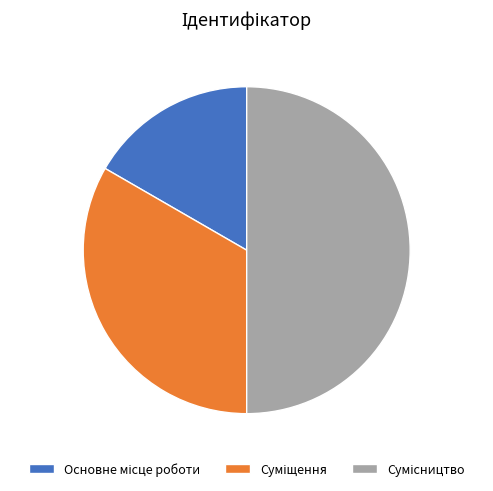

What is the largest slice in the pie chart?

Сумісництво